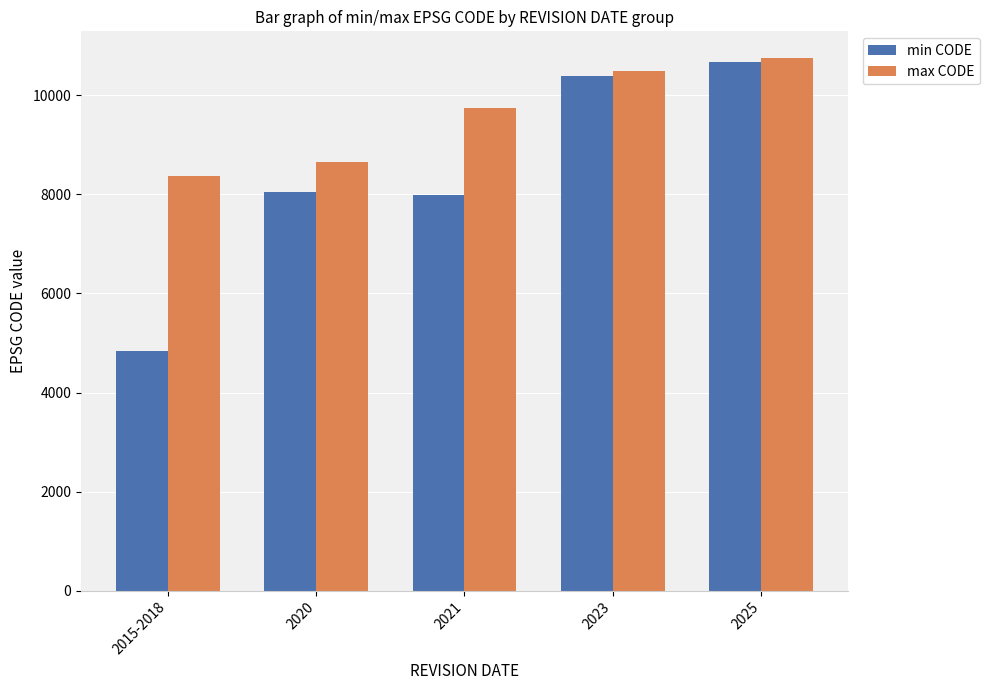

How many bars are there in total?

10